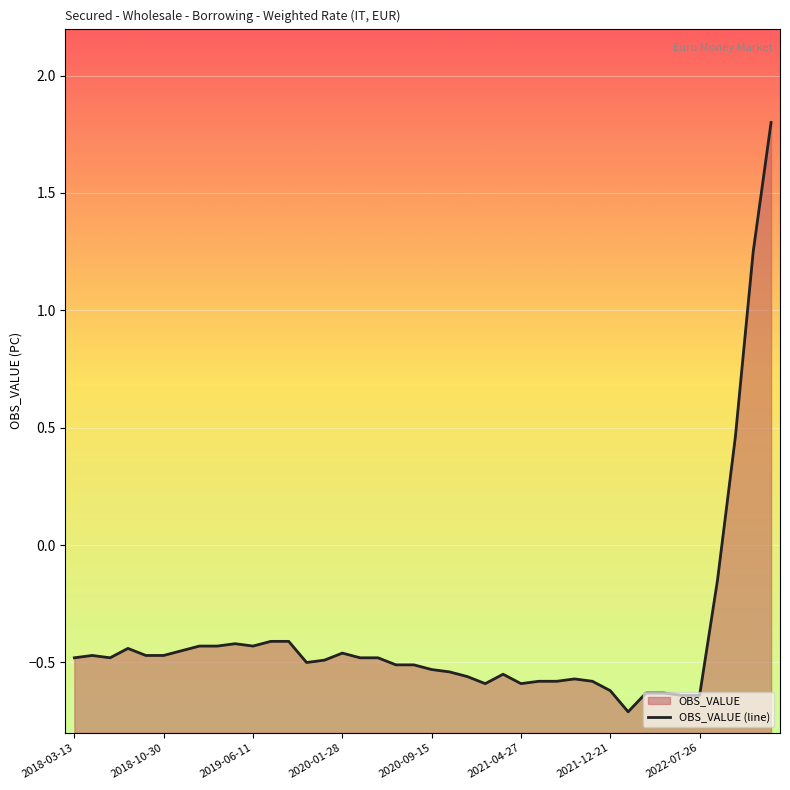

True or false: the data shows -0.5 at 2020-09-15.

True